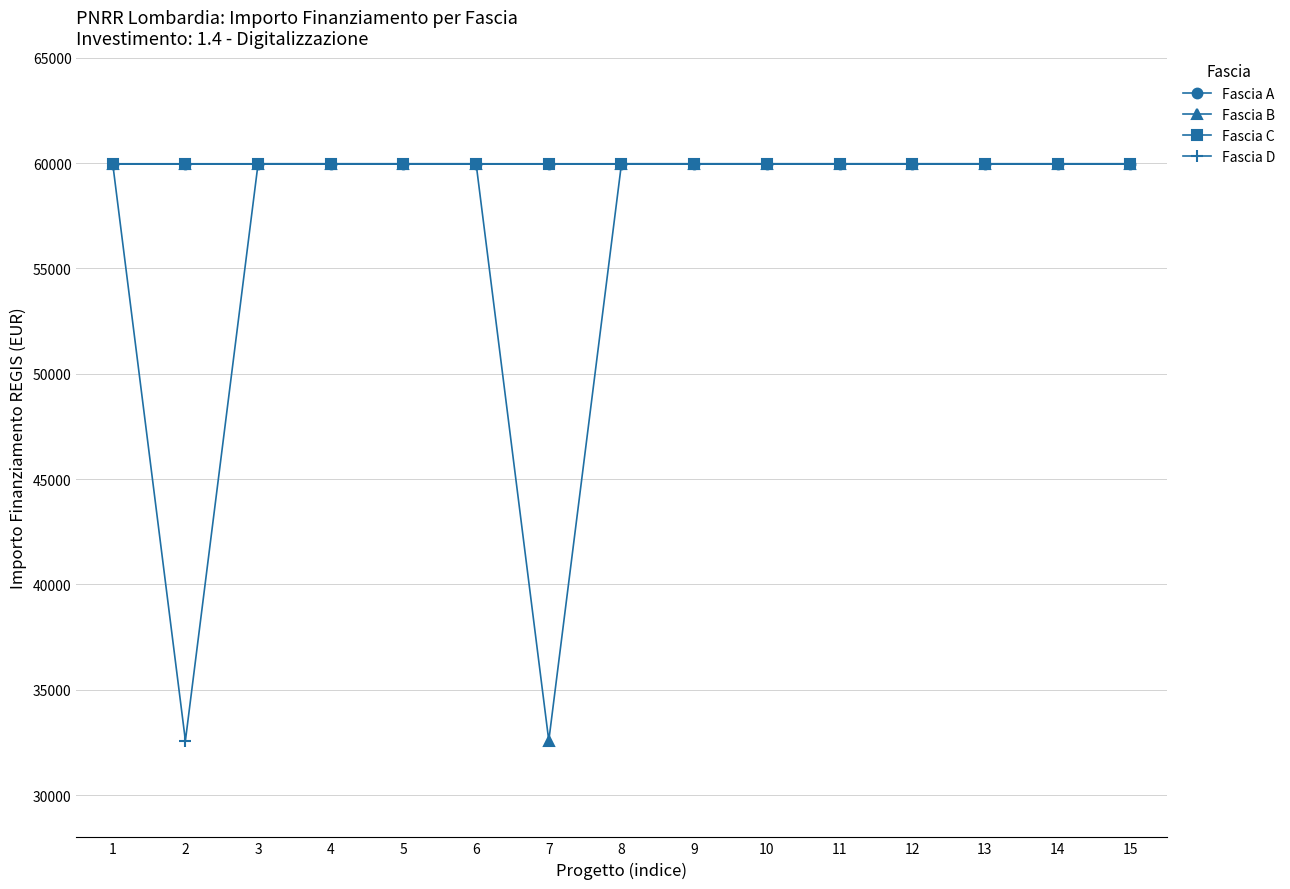

Is this an area chart (filled region under the line)?

No